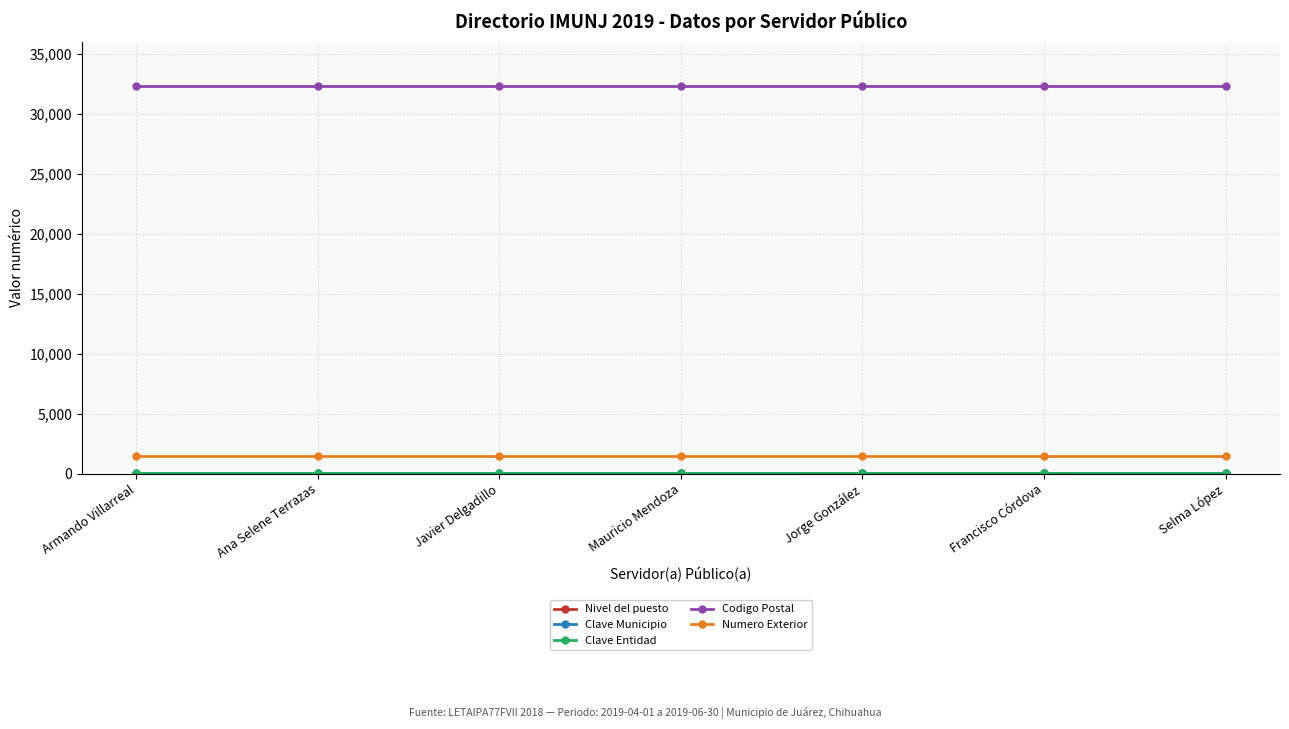

True or false: Codigo Postal has a value of 32320 at Selma López.

True